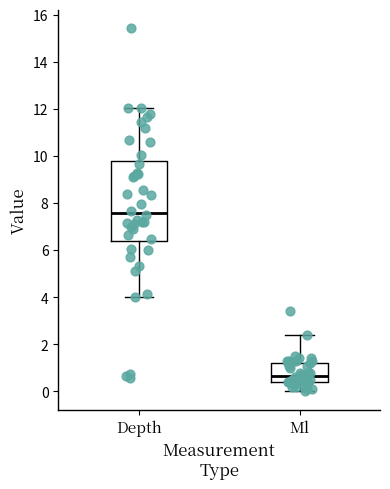

Which box's median line is the lowest?

Ml